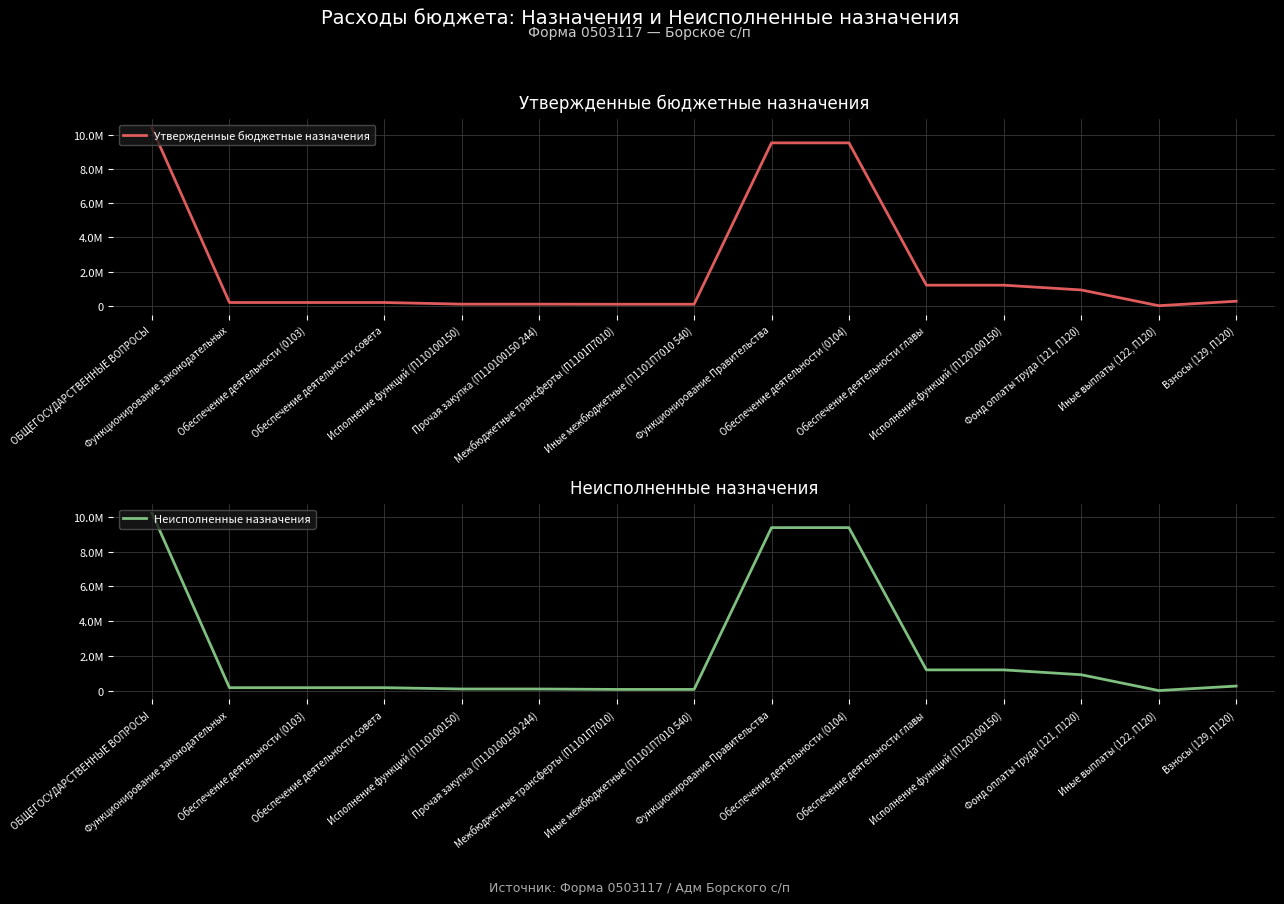

Is the value of Неисполненные назначения at Обеспечение деятельности совета greater than the value of Утвержденные бюджетные назначения at Обеспечение деятельности (0103)?

No